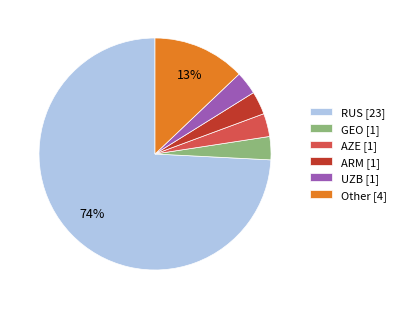

How many slices are in this pie chart?

6